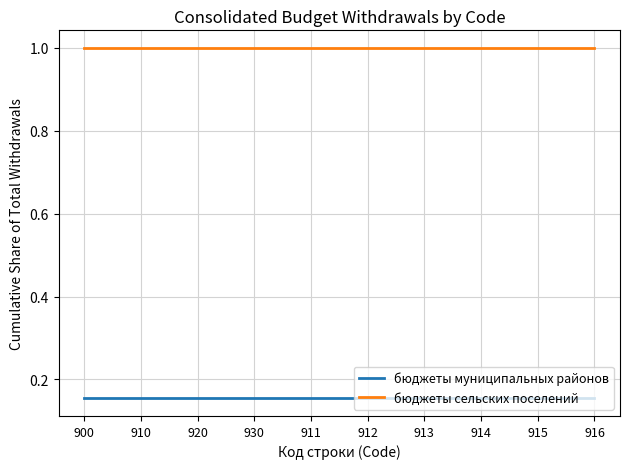

What is the difference between the highest and lowest values at 930?

0.8